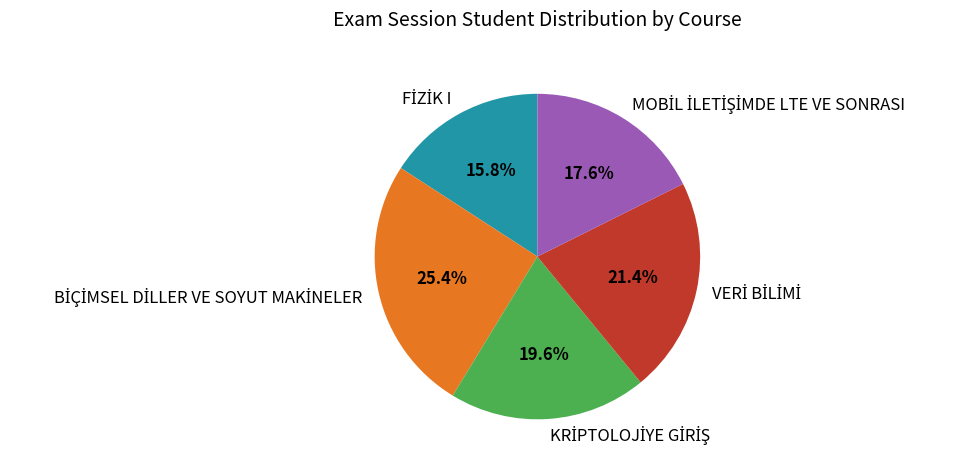

How many slices are in this pie chart?

5